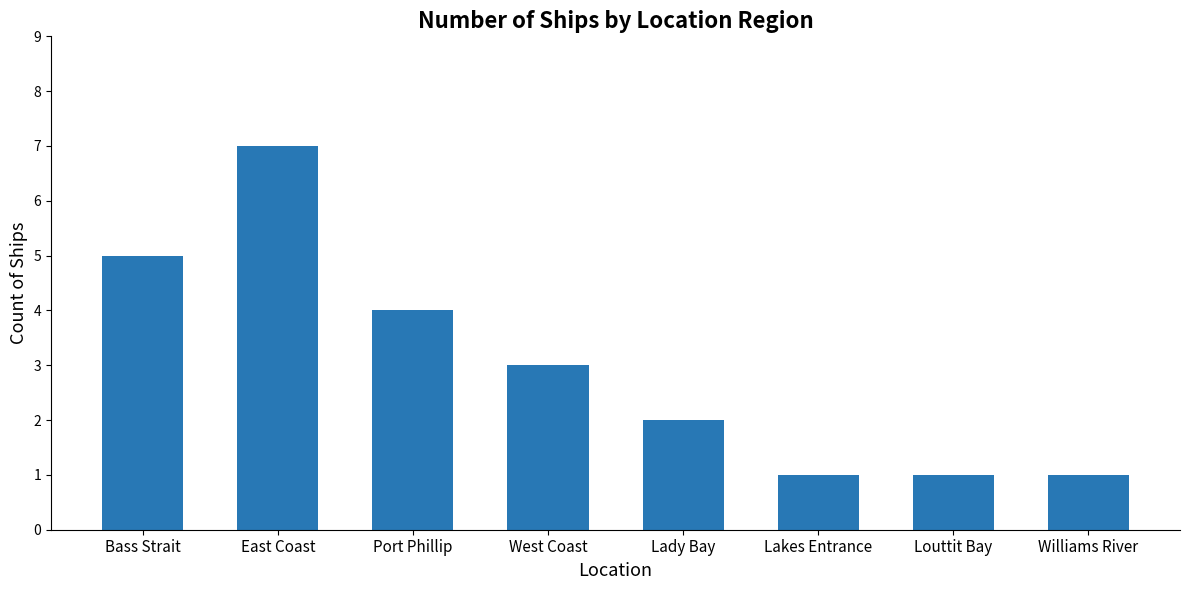

Reading left to right, extract all data points from this chart.

5	7	4	3	2	1	1	1